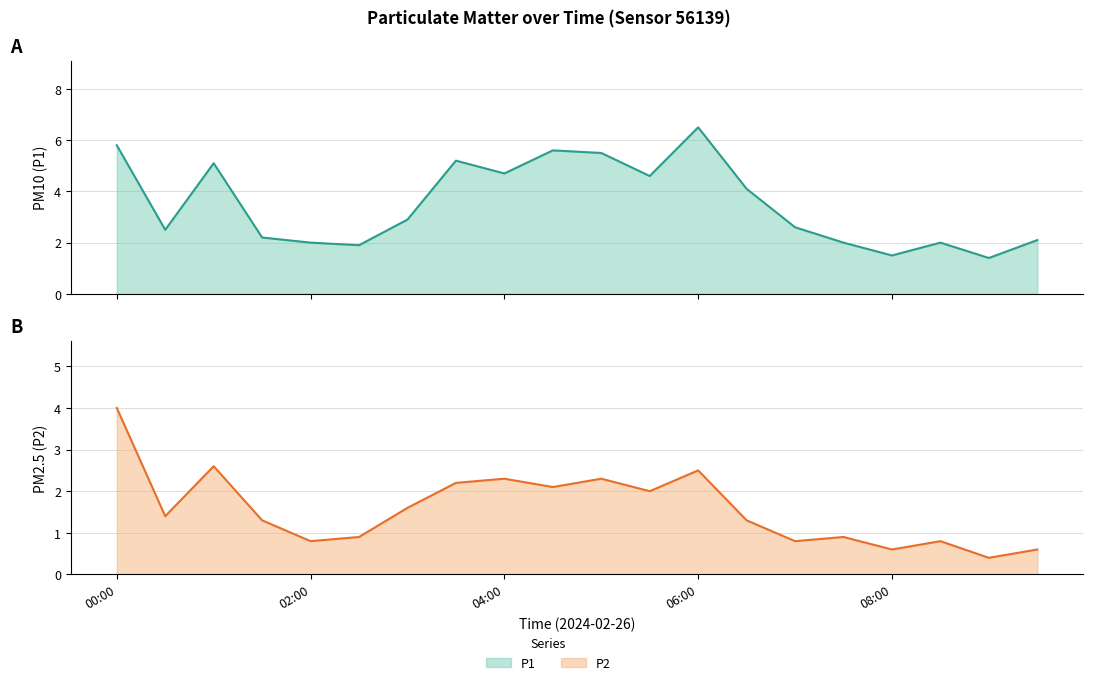

Count the number of data series in this chart.

2